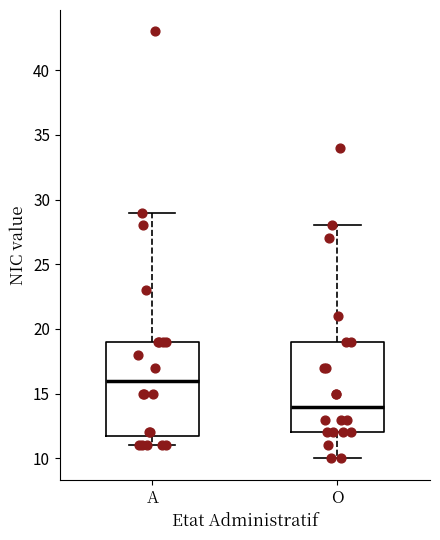

Which box has the lowest median line?

O